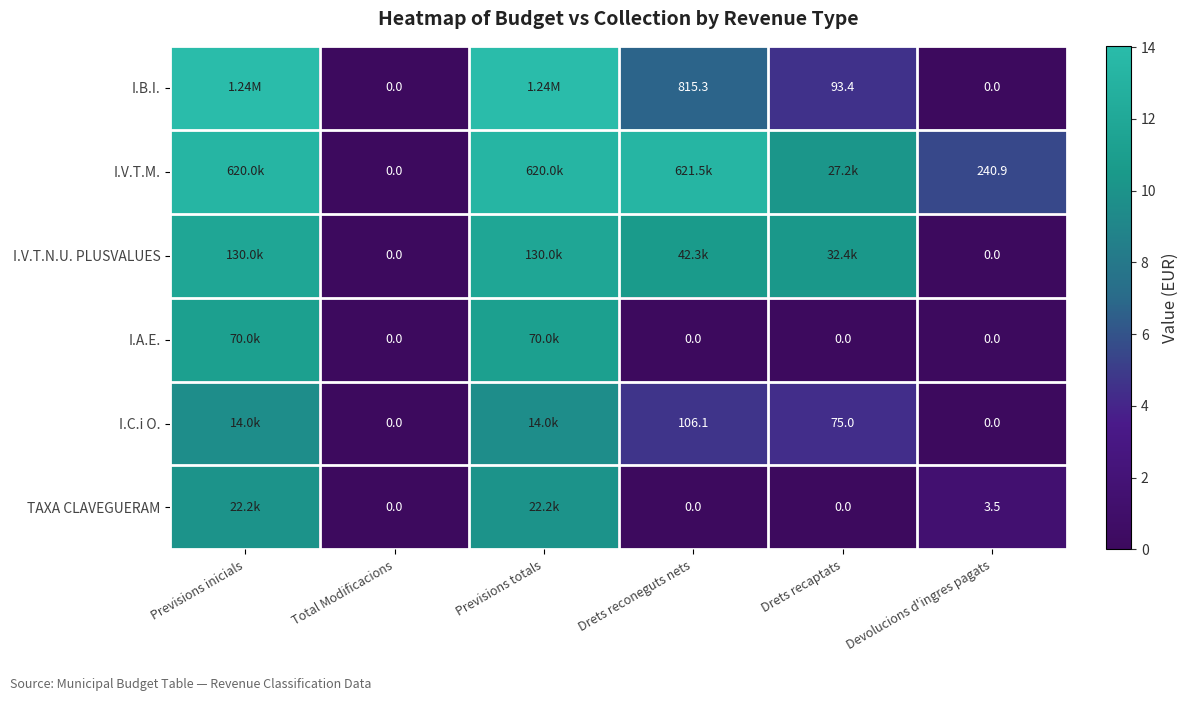

What is the difference between the second highest and second lowest values in the I.V.T.M. series?

7.8